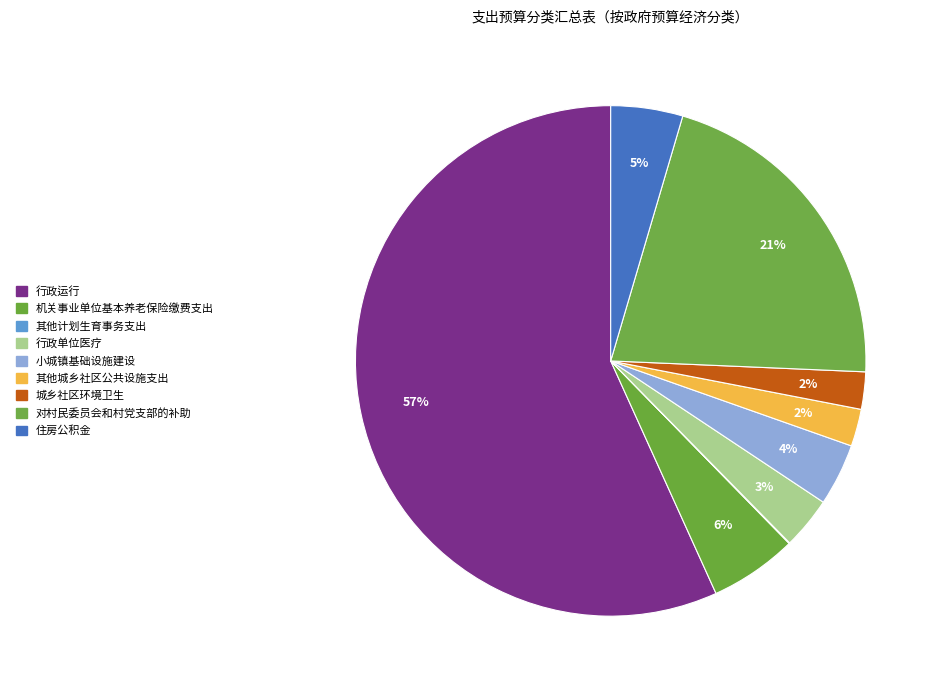

Rank the categories by value from lowest to highest.

其他计划生育事务支出, 其他城乡社区公共设施支出, 城乡社区环境卫生, 行政单位医疗, 小城镇基础设施建设, 住房公积金, 机关事业单位基本养老保险缴费支出, 对村民委员会和村党支部的补助, 行政运行